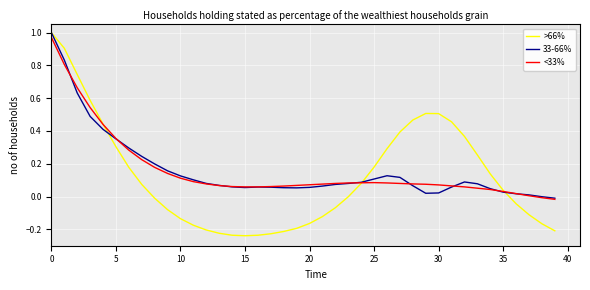

Which series has the widest spread of values?

>66%